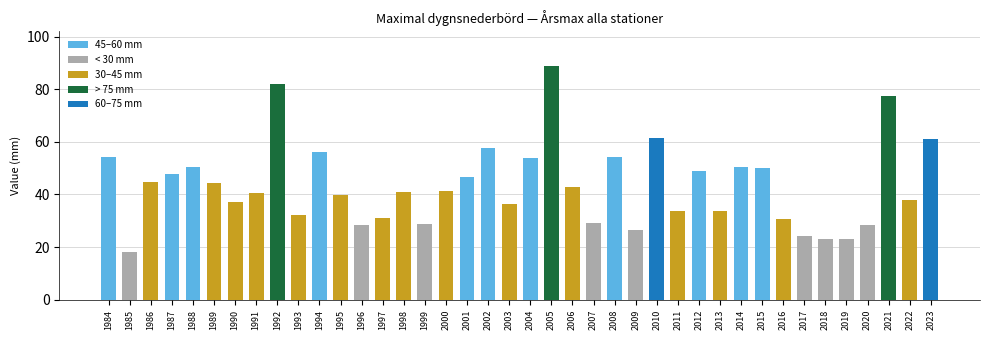

What is the difference between the maximum and minimum values?

70.5